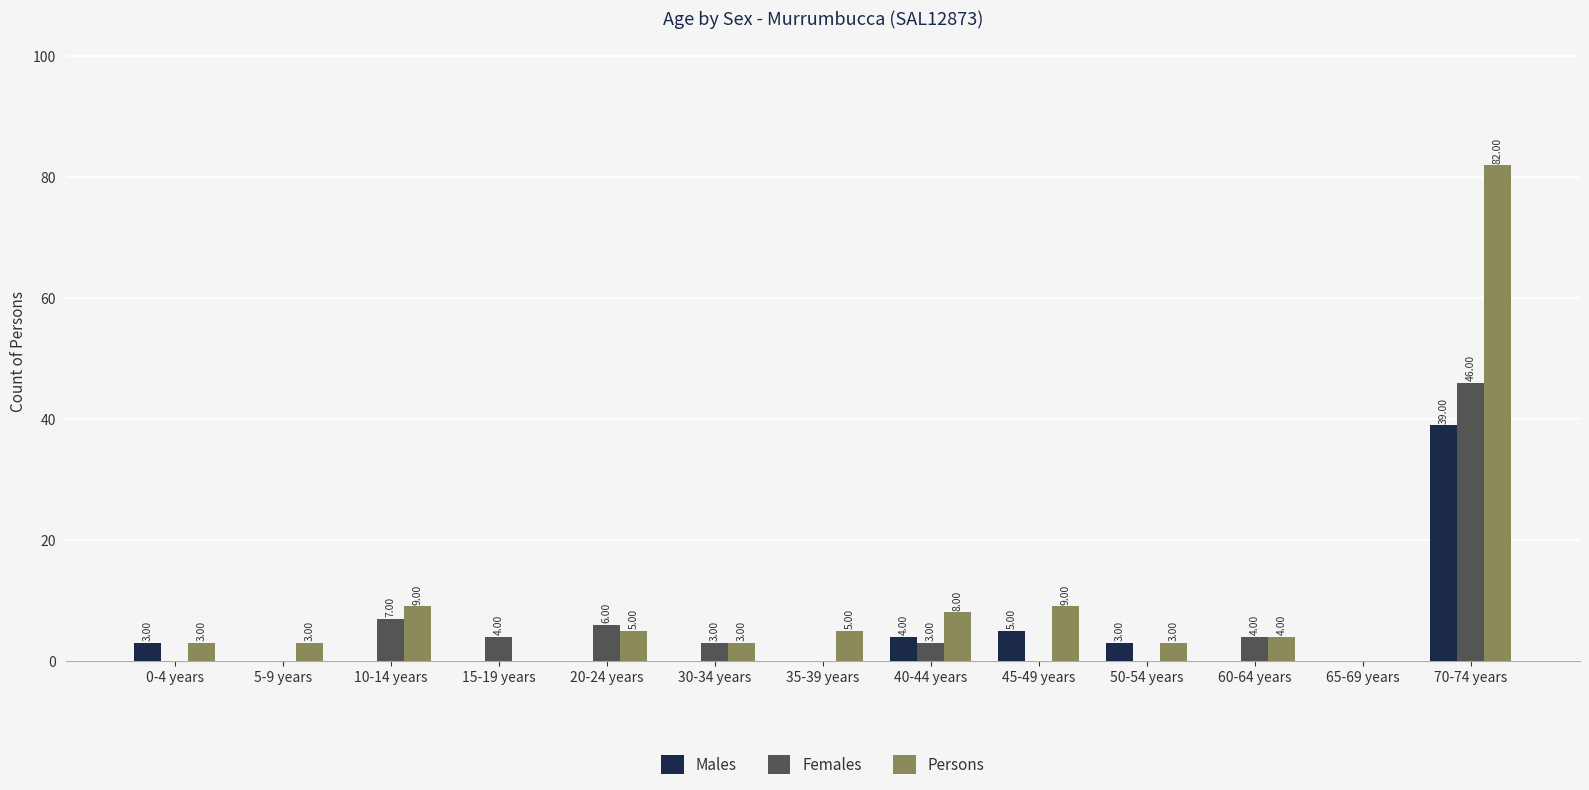

What is the total value across all series at 35-39 years?

5